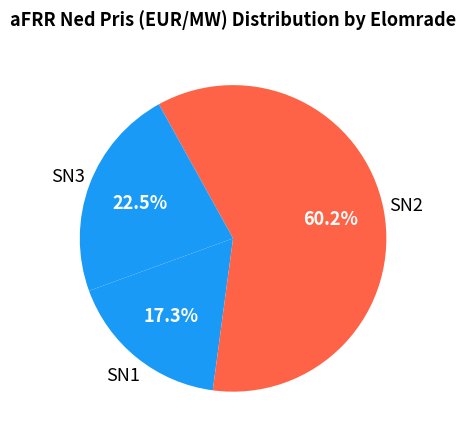

Between SN2 and SN1, which is larger?

SN2